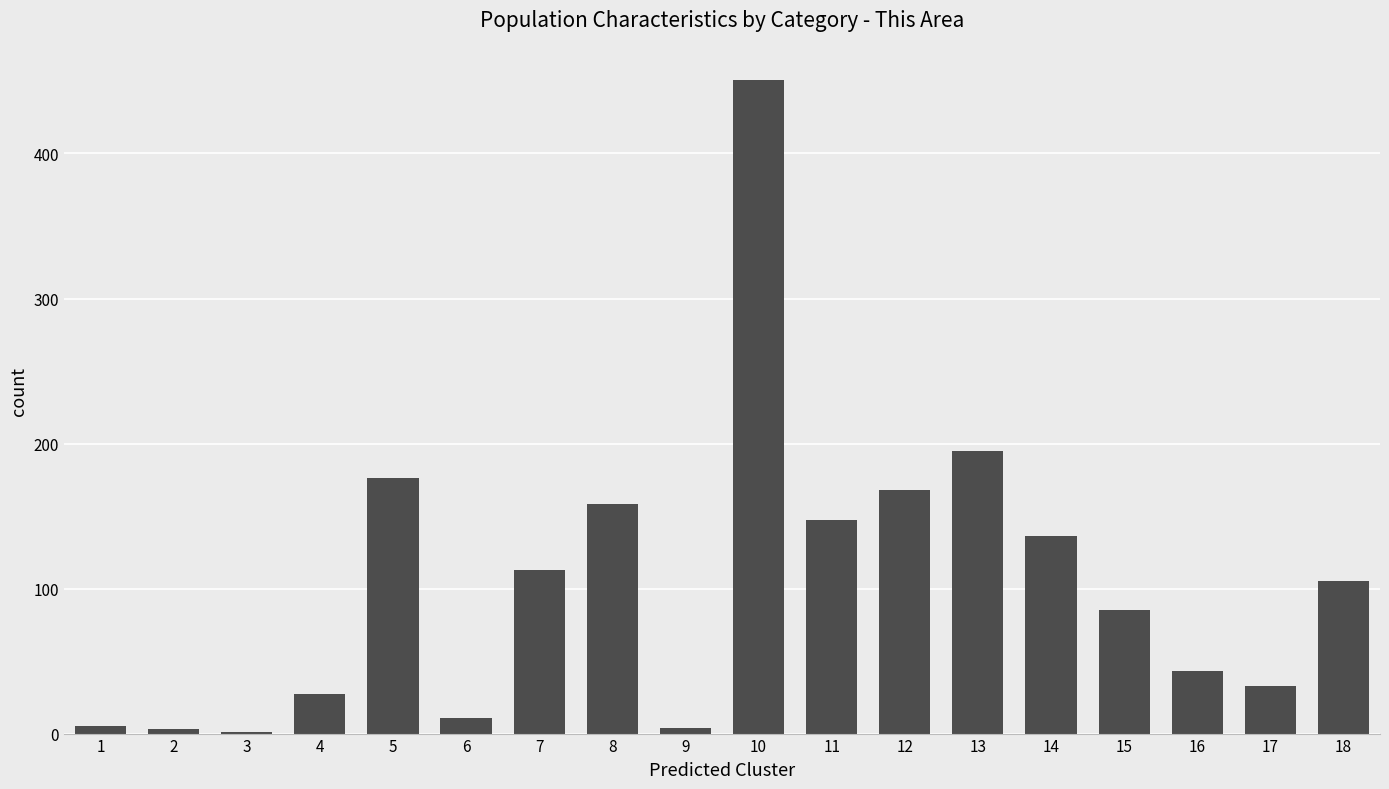

What is the average value?

103